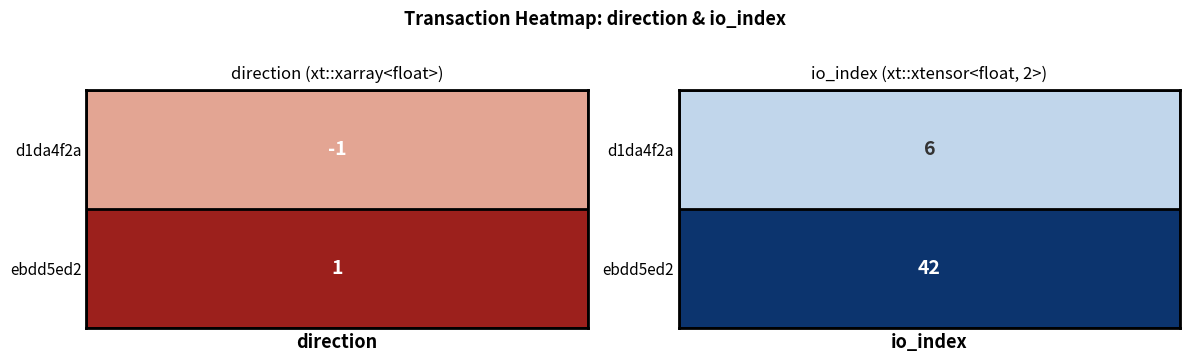

Which label corresponds to the smallest value in the chart?

direction